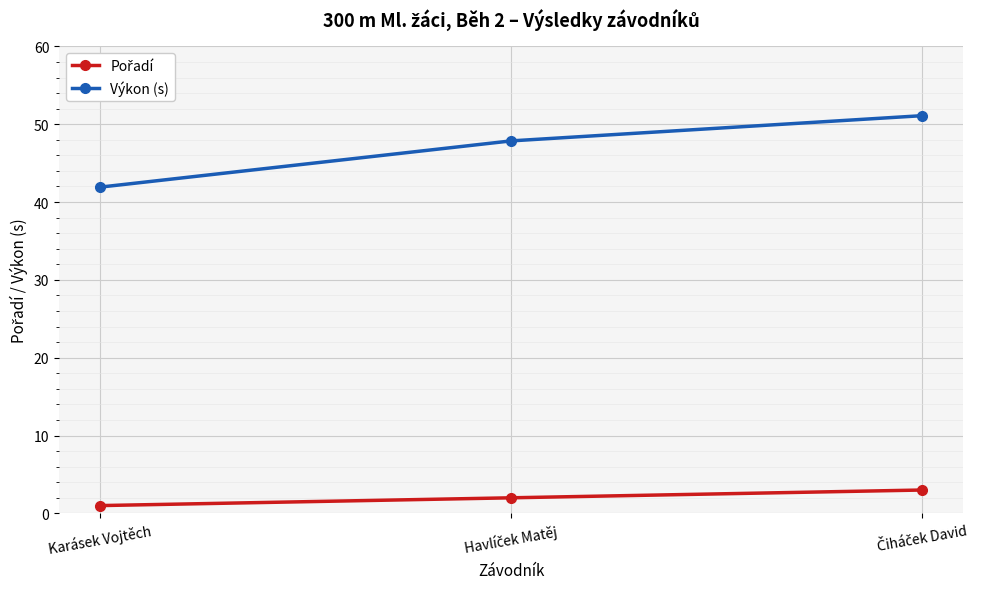

Which series has the widest spread of values?

Výkon (s)